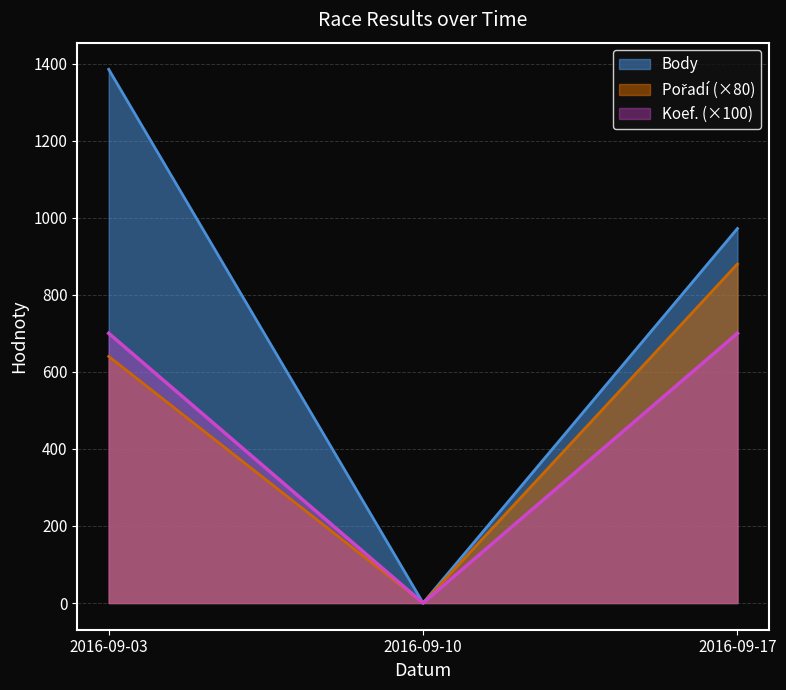

Does the chart have visible grid lines?

Yes